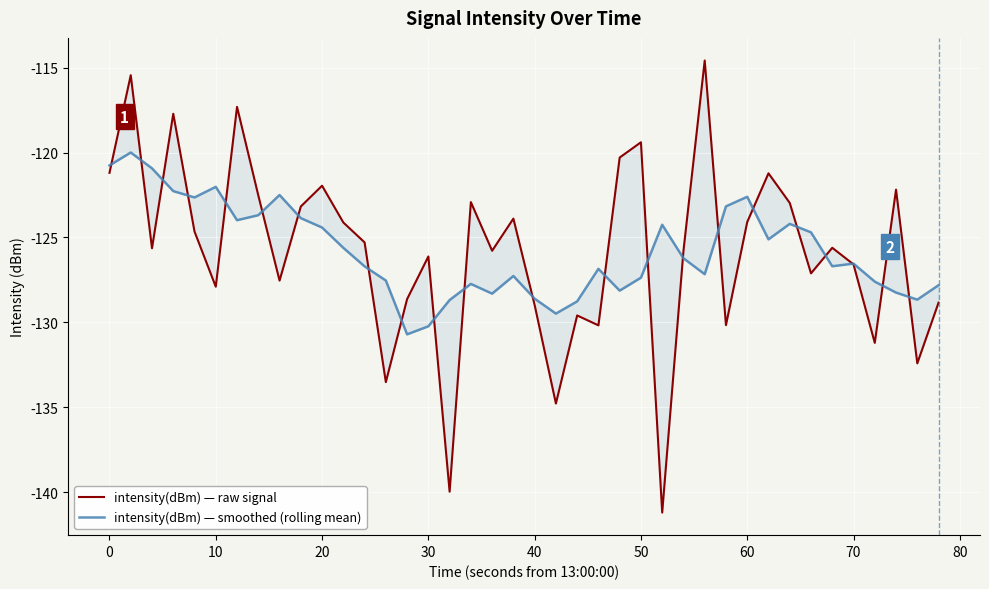

List the series in order of their overall mean, highest first.

intensity(dBm) — smoothed (rolling mean), intensity(dBm) — raw signal